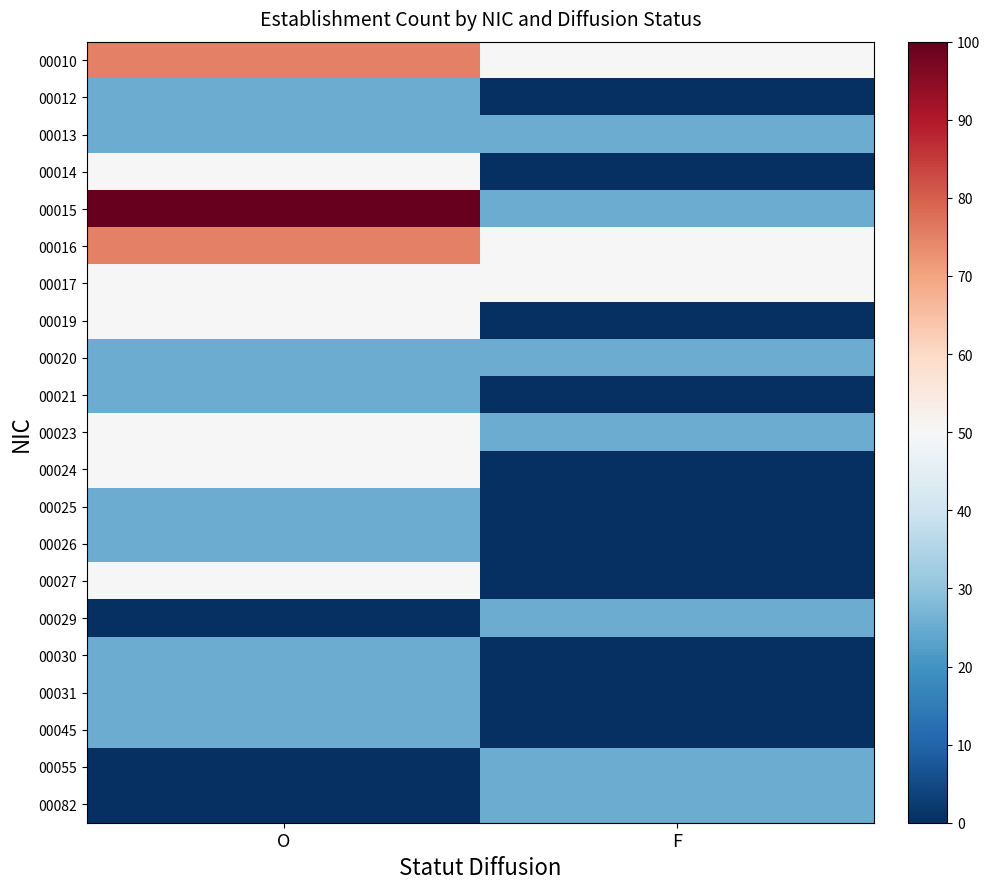

How many data points does each series have?

2